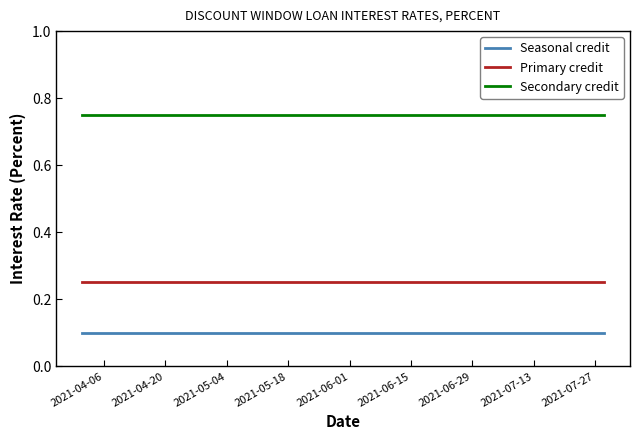

True or false: Secondary credit and Primary credit cross at least once.

False